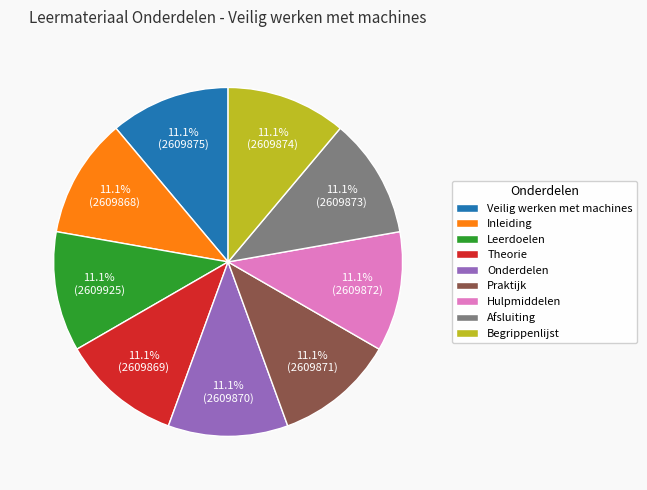

Approximately how many times larger is the value at Leerdoelen compared to Begrippenlijst?

1.0